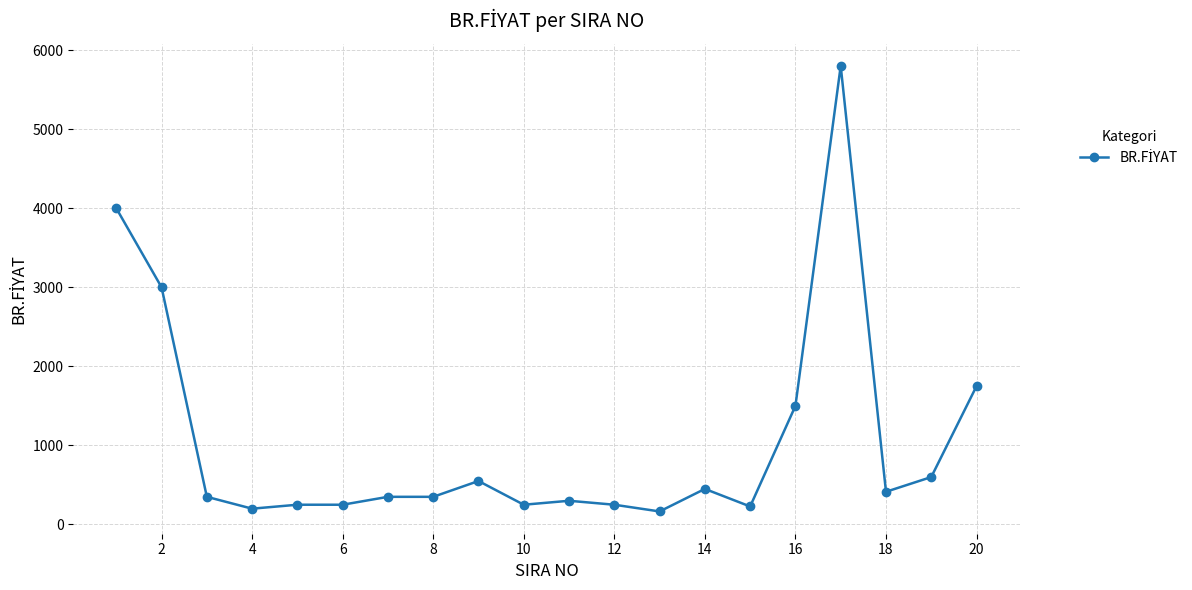

What is the value of the 18th point from the left?

413.8